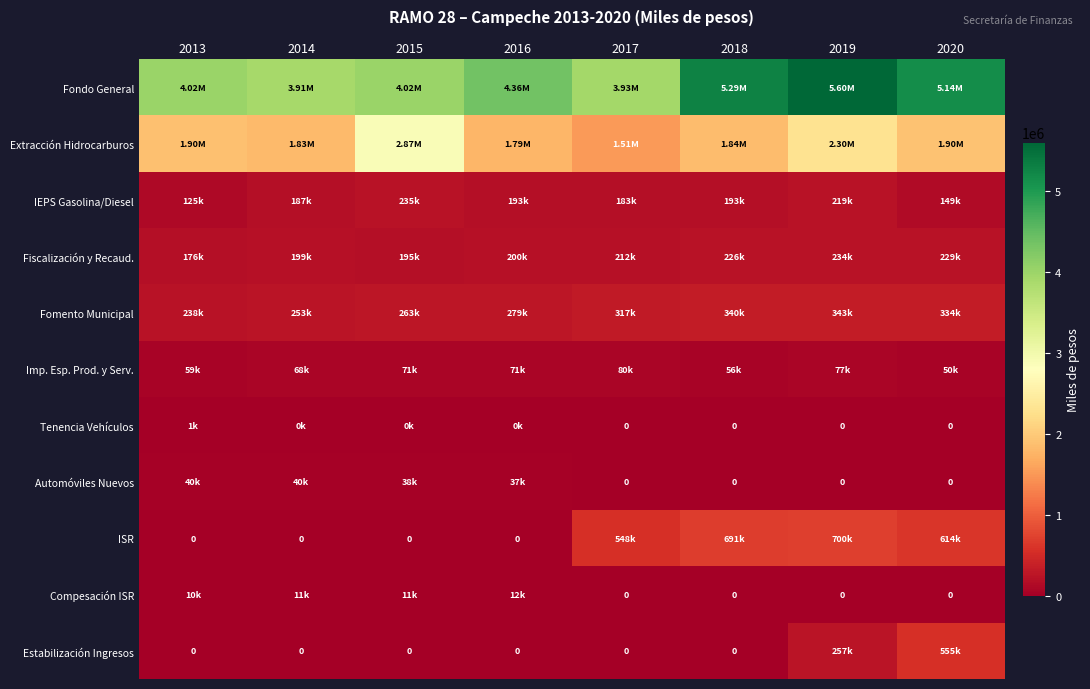

The value of Tenencia Vehículos at 2020 is 623. True or false?

False